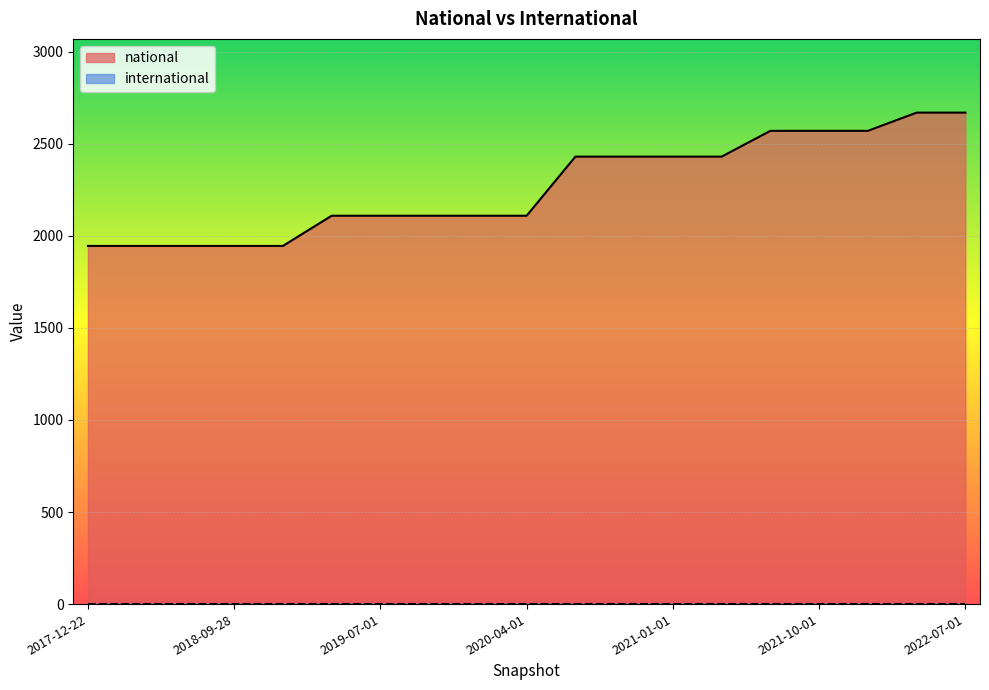

Which category has the highest value across all series?

2022-04-01